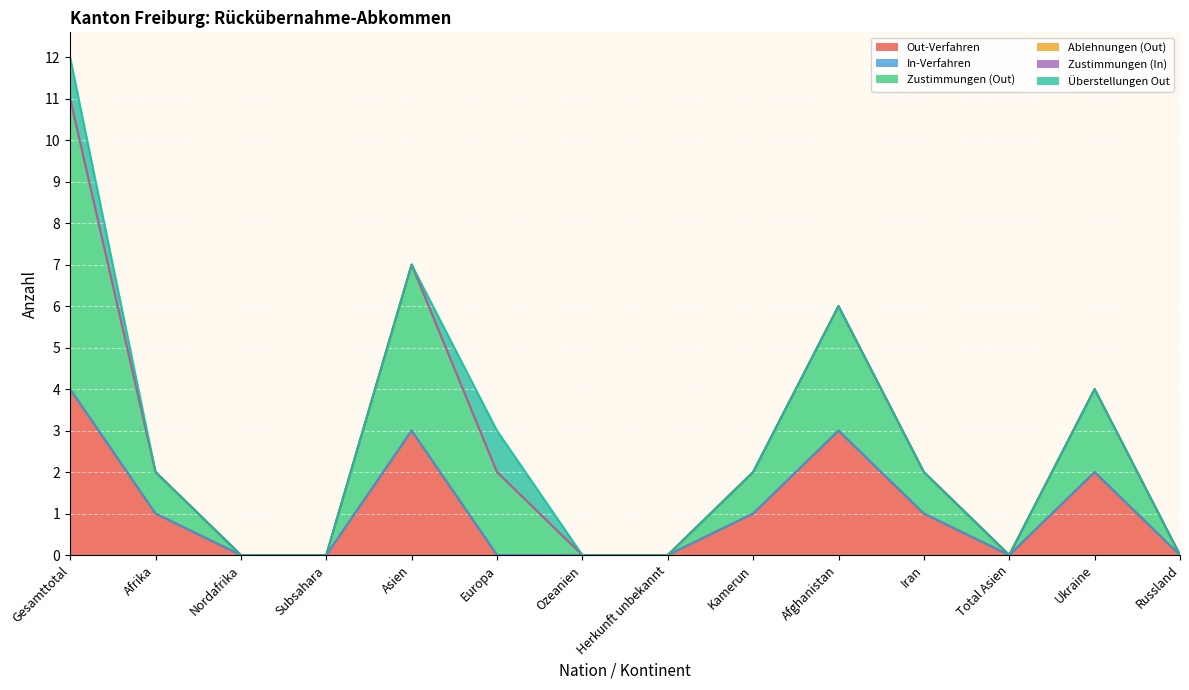

Between Russland and Kamerun, which is larger?

Kamerun